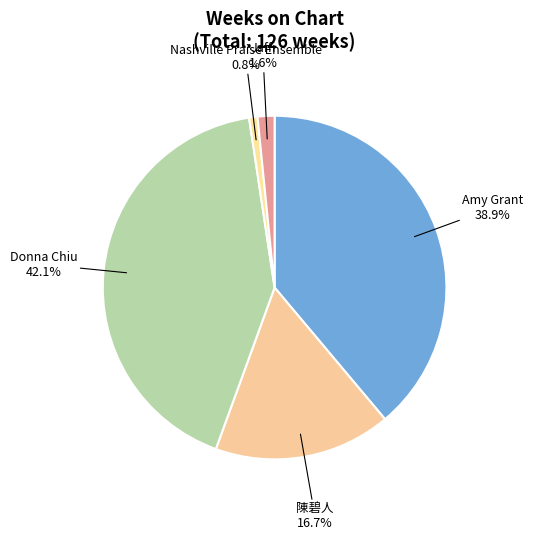

The 陳碧人 slice represents 17% of the pie. True or false?

True